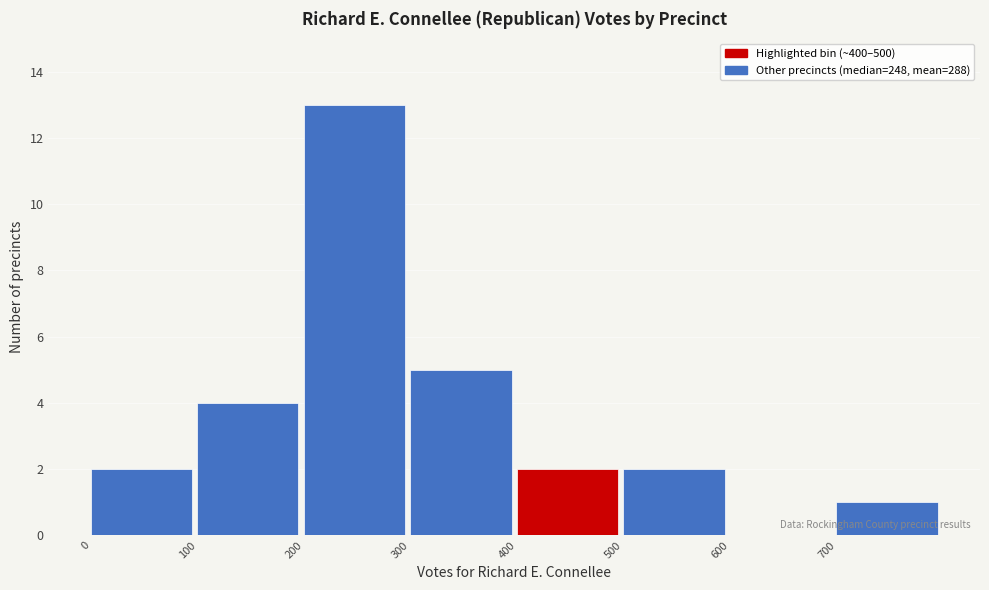

Reading left to right, transcribe this chart: for each bar, give the range it covers on the x-axis and its height. The values are not printed on the chart, so give them approximately, as read against the axis.

0 to 100: 2
100 to 200: 4
200 to 300: 13
300 to 400: 5
400 to 500: 2
500 to 600: 2
600 to 700: 0
700 to 800: 1